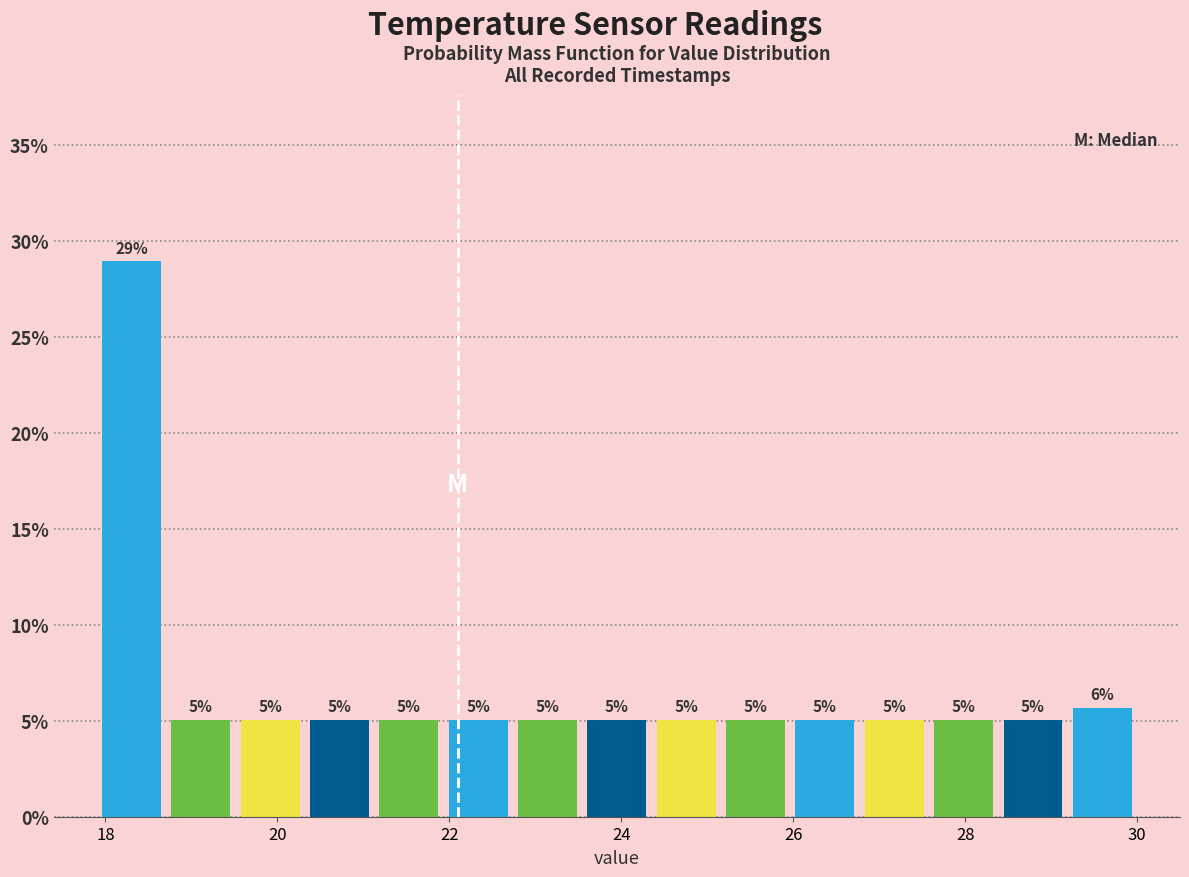

Which range on the x-axis has the tallest bar?

18.0 to 18.8